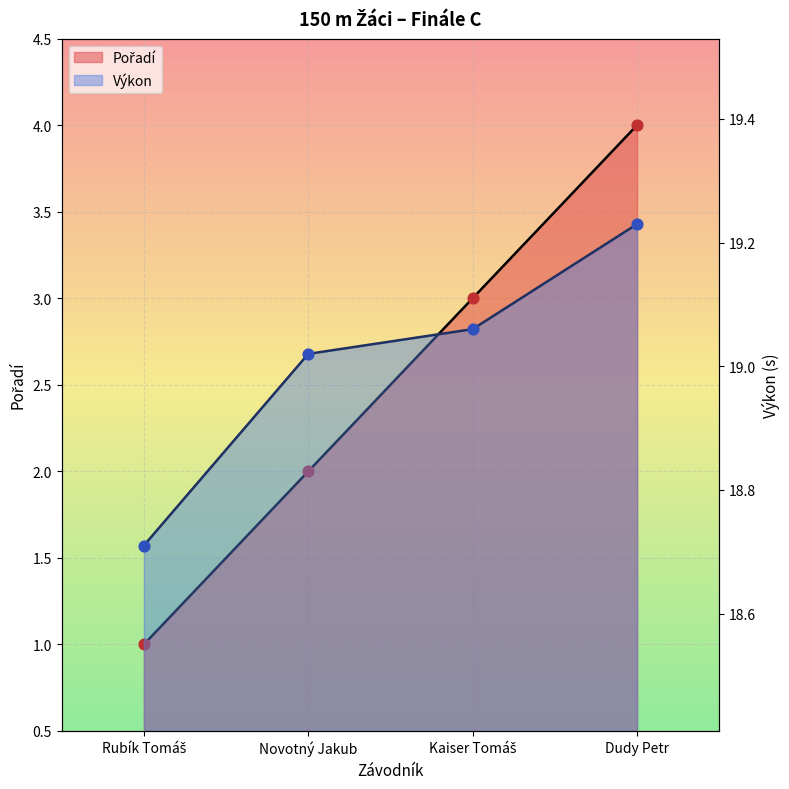

What is the total value across all series at Kaiser Tomáš?

22.1